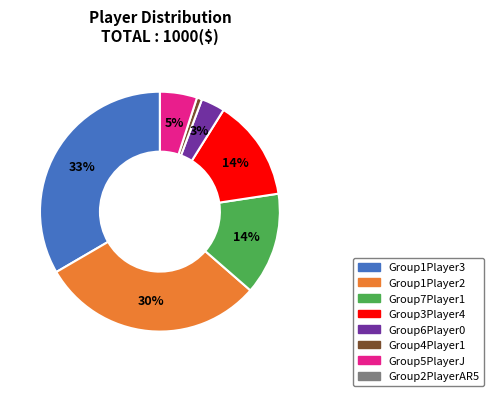

To the nearest percent, what is the average slice percentage?

14%